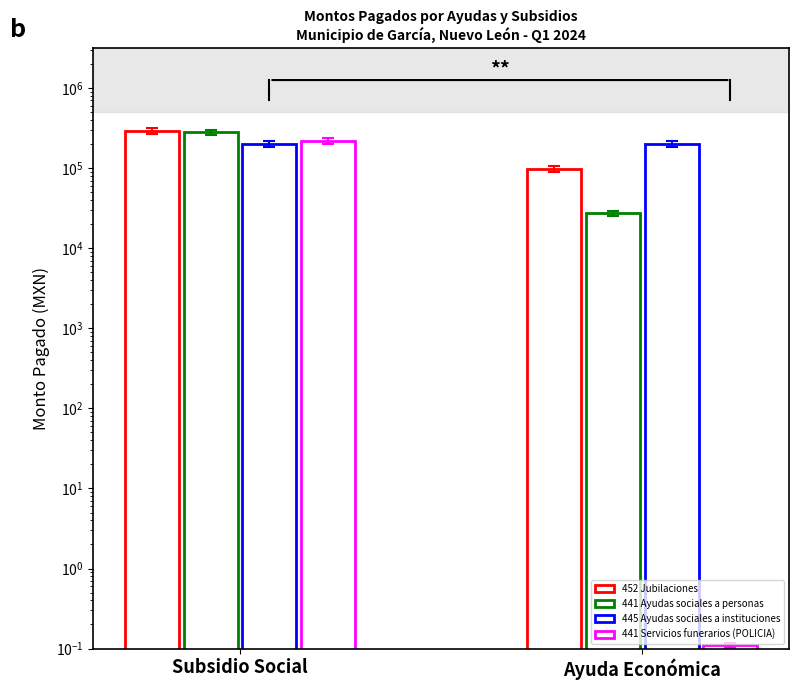

Which category has the highest value across all series?

Subsidio Social